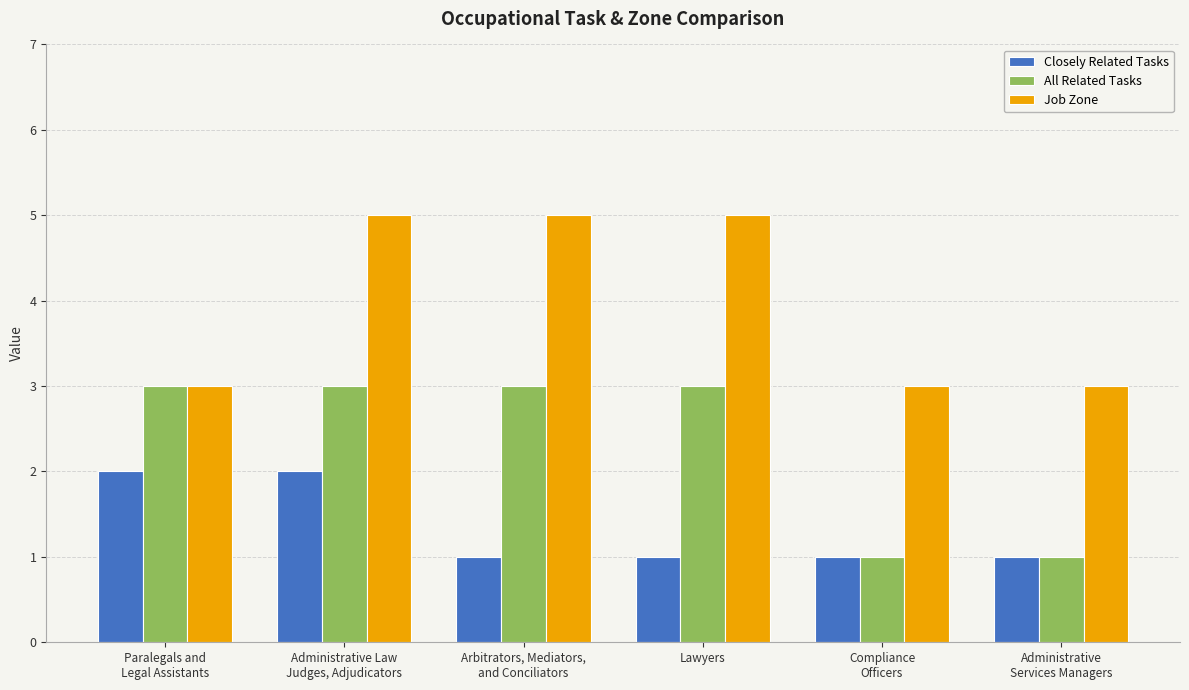

What is the lowest value of the Job Zone series?

3